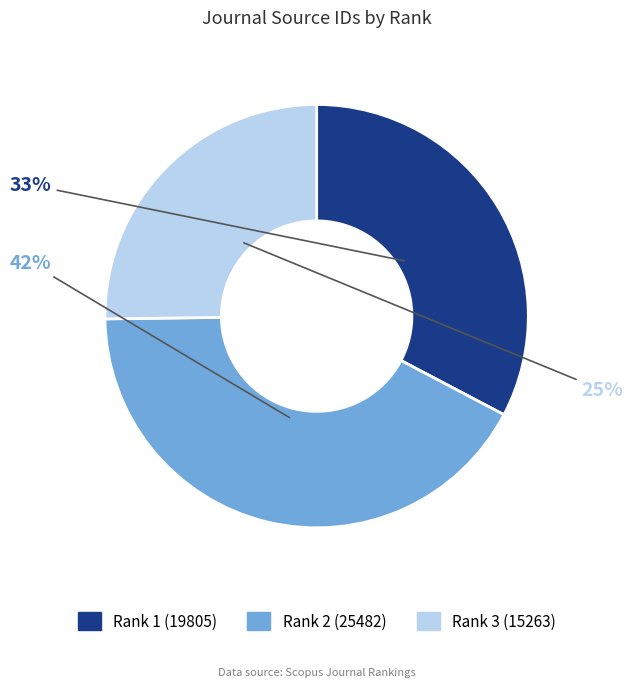

Rank the categories by value from highest to lowest.

Rank 2 (25482), Rank 1 (19805), Rank 3 (15263)